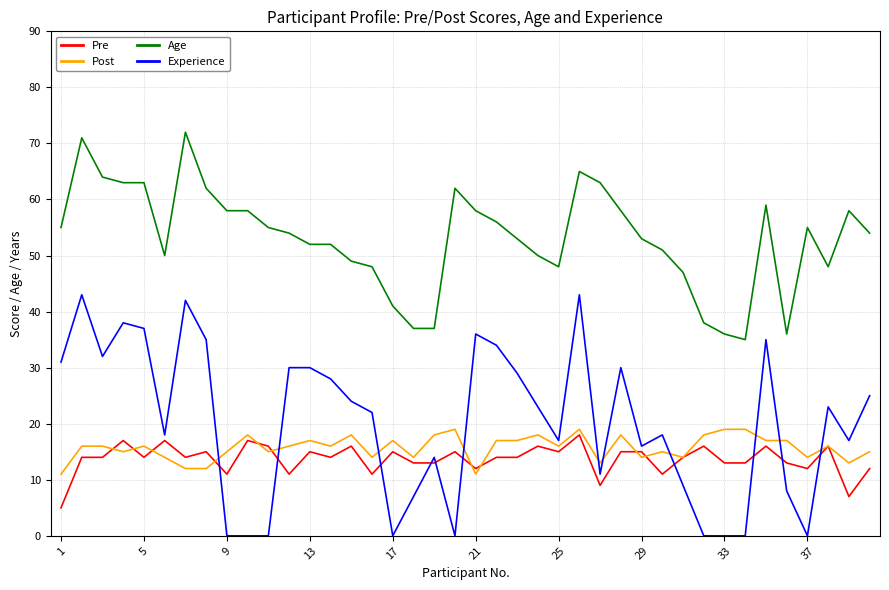

True or false: Age and Experience cross at least once.

False